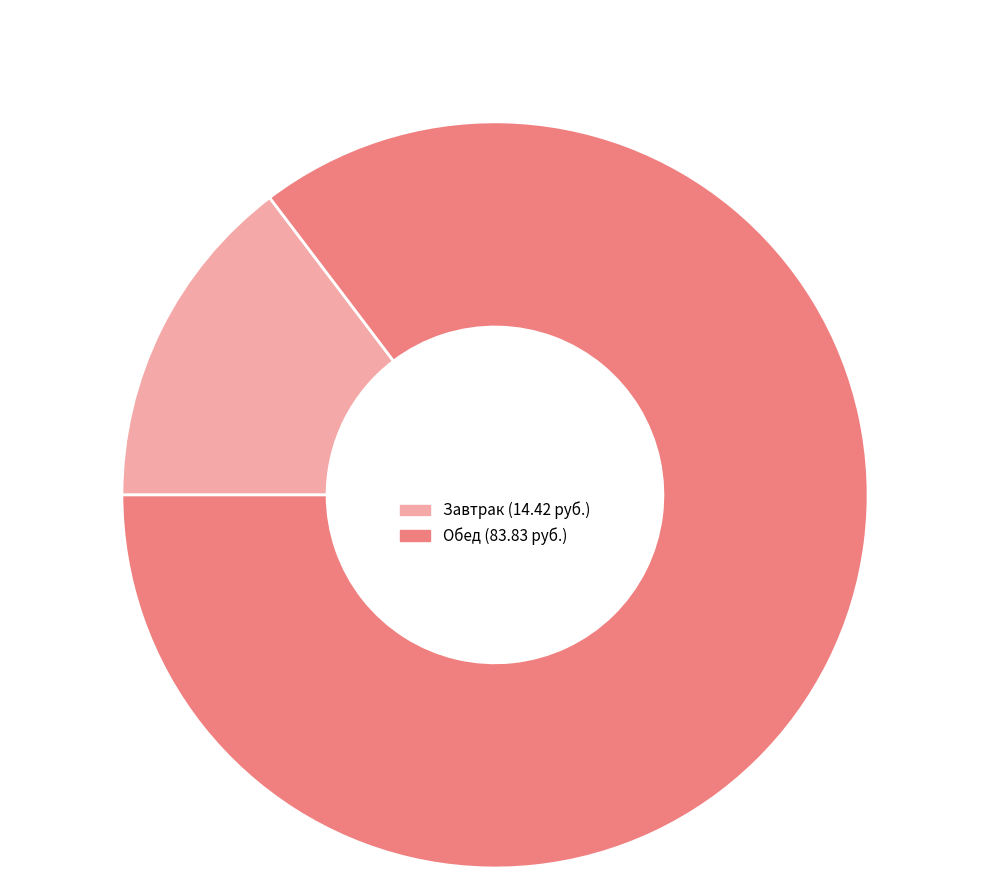

Is there any slice that represents more than half of the pie?

Yes